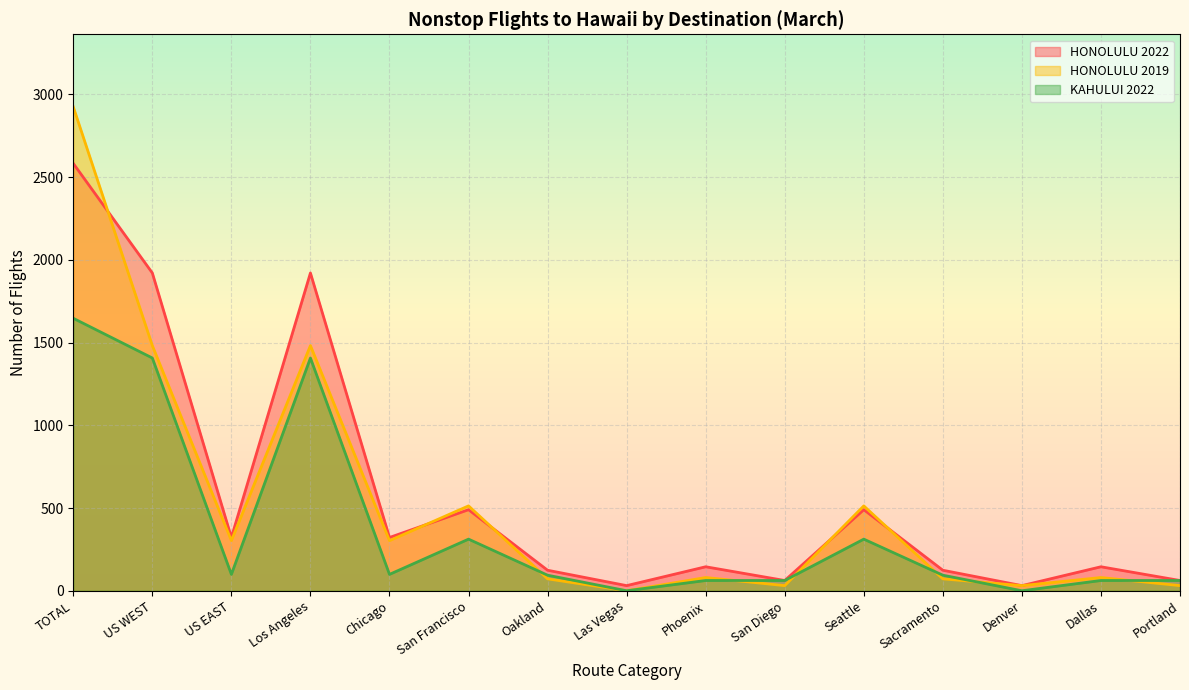

At which category does HONOLULU 2022 reach its first local valley?

US EAST